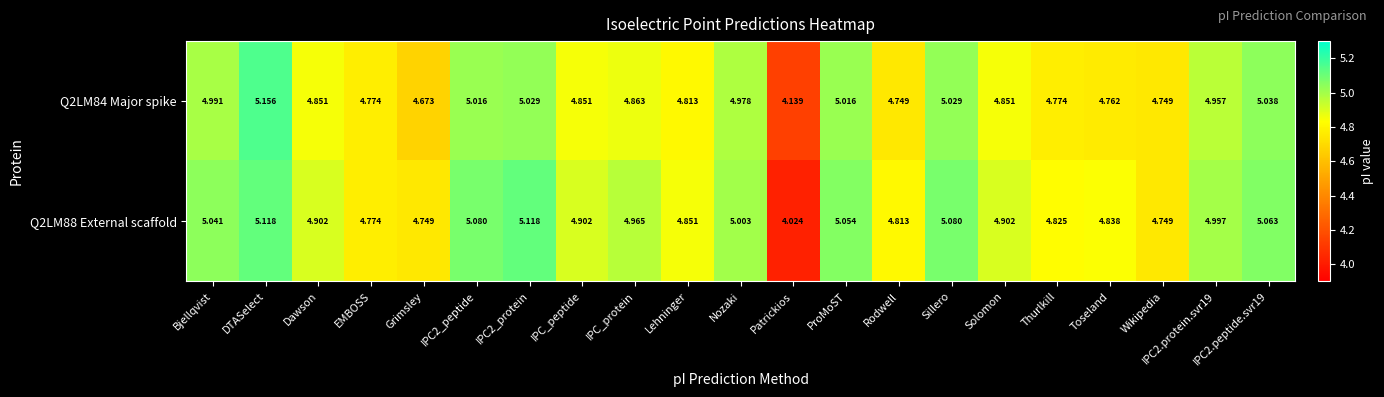

At which category is the sum across all series the highest?

DTASelect